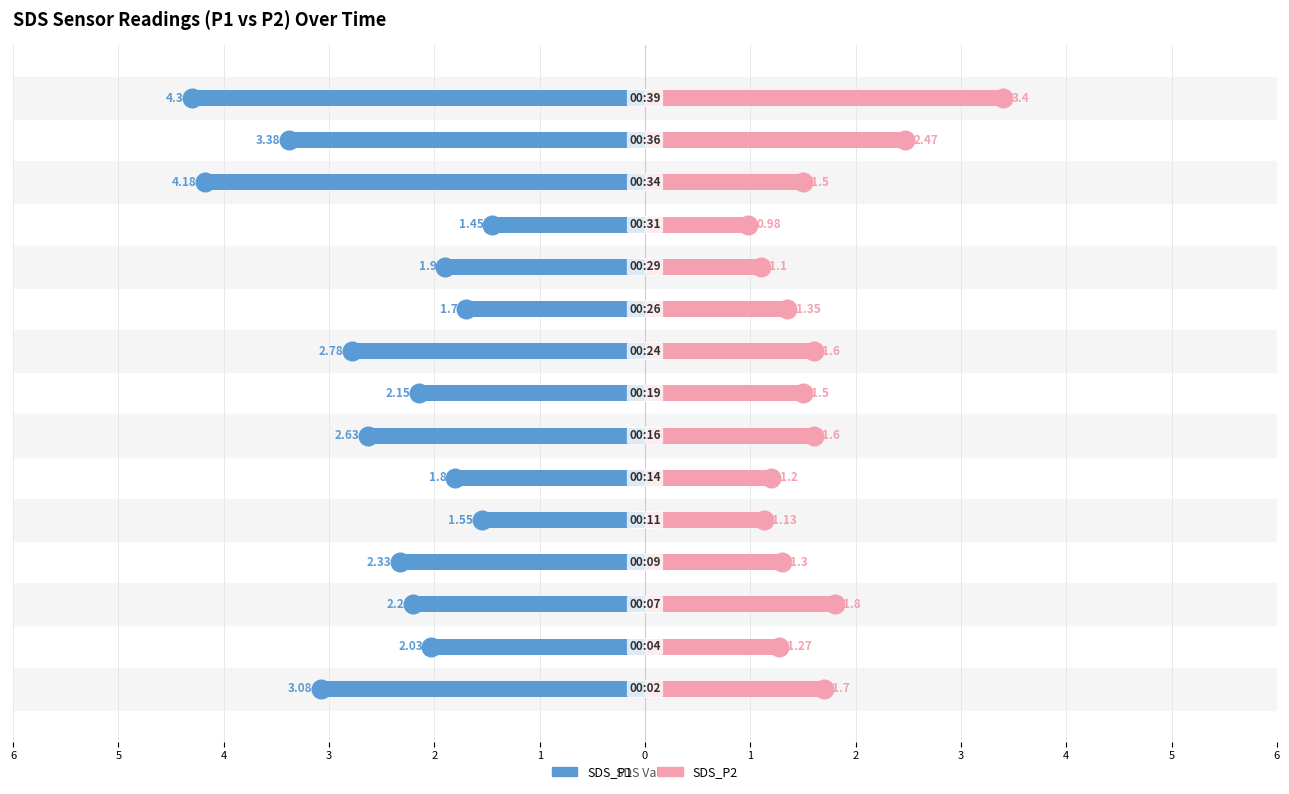

Is the value of SDS_P1 at 3 greater than the value of SDS_P2 at 5?

No